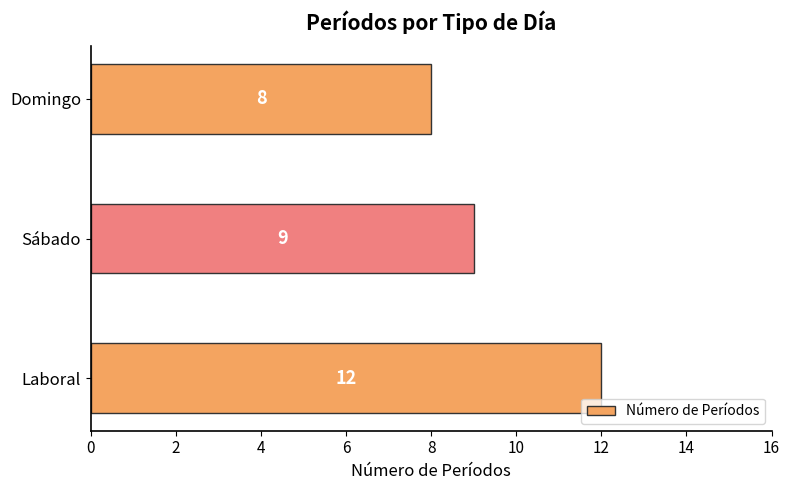

Count the values in the range 8 to 12.

3